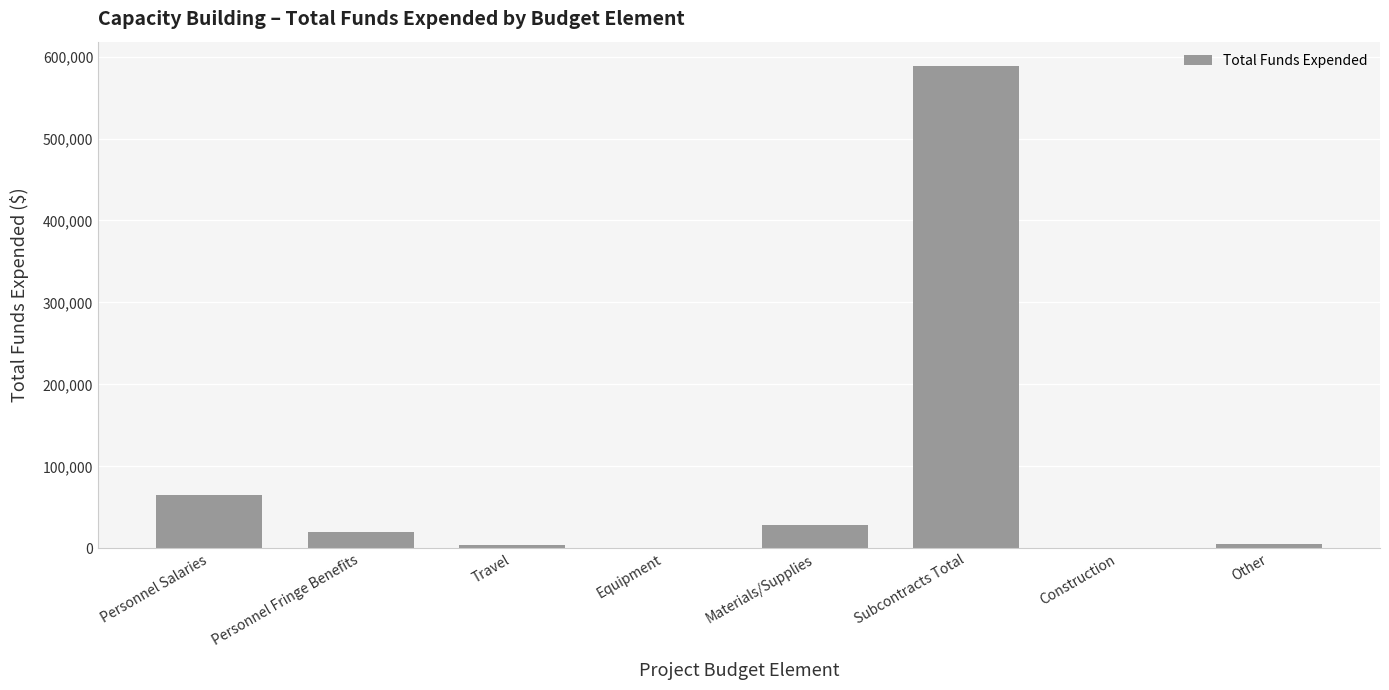

Where is the data nearest to the value 294379?

Personnel Salaries